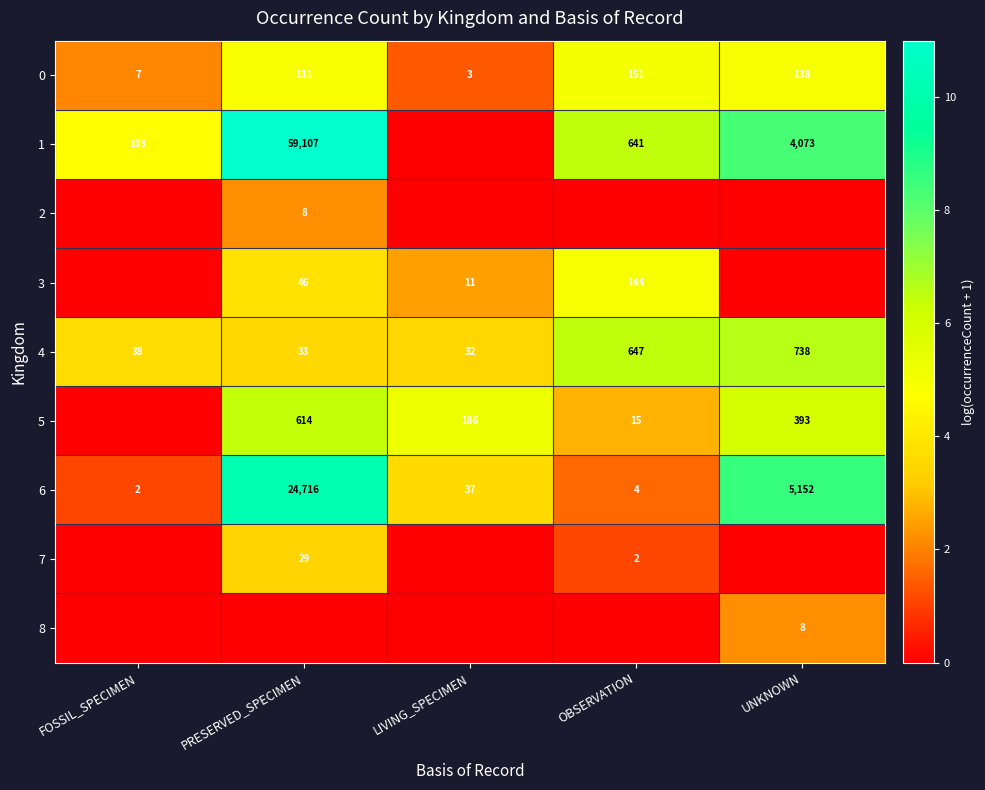

Is the value of 4 at LIVING_SPECIMEN greater than the value of 5 at PRESERVED_SPECIMEN?

No